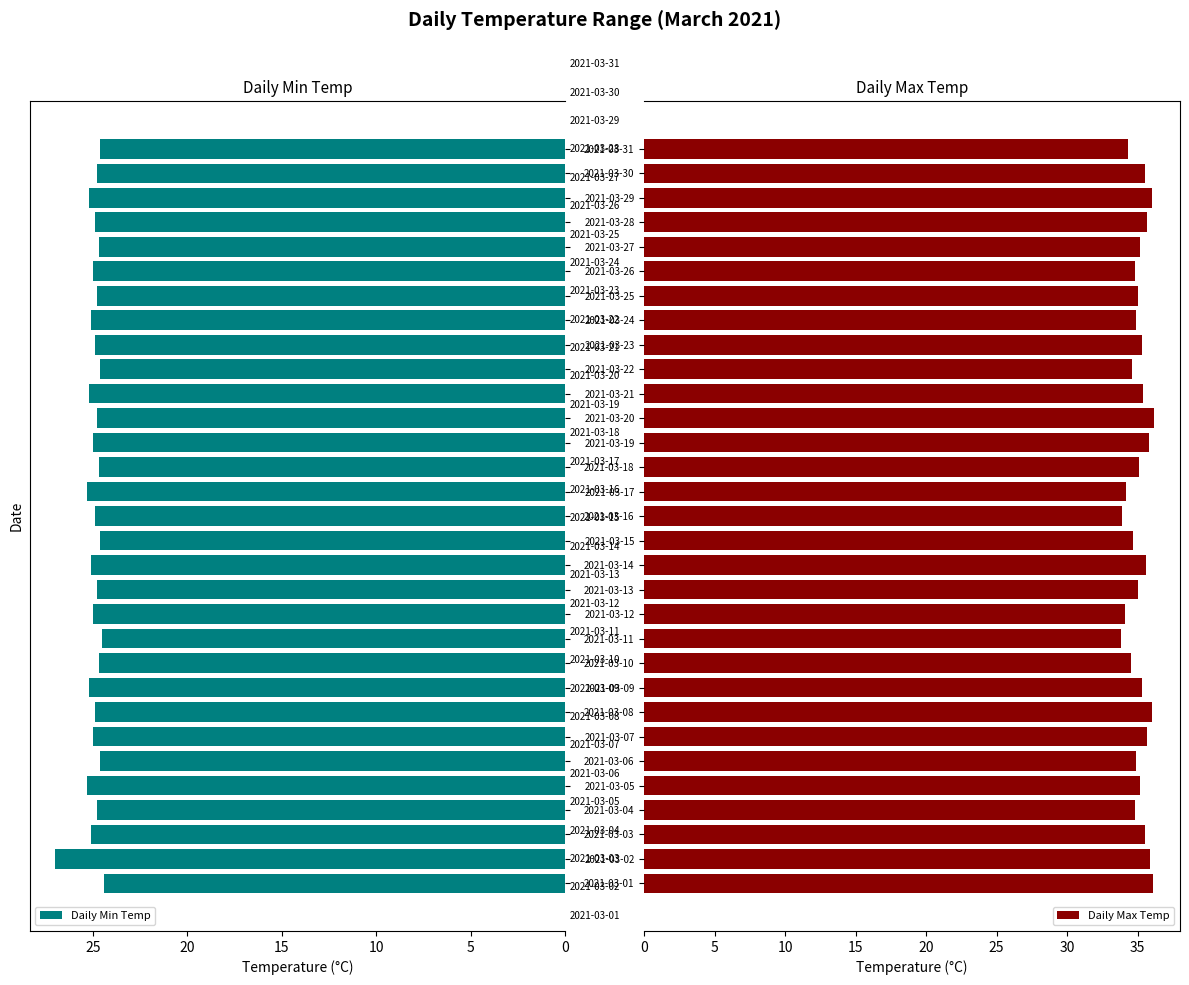

What are all the series names shown in the legend?

Daily Min Temp, Daily Max Temp